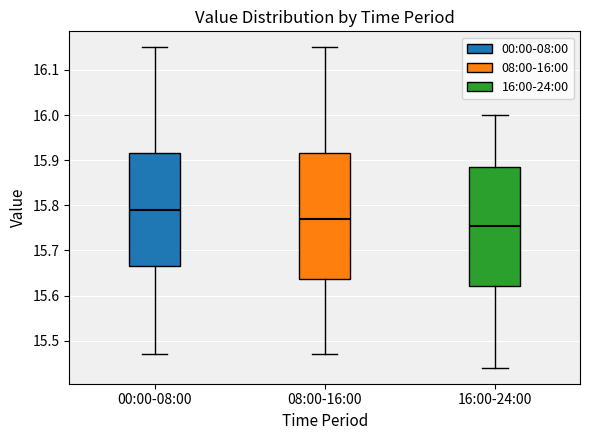

Which box is the tallest, from its lower edge to its upper edge?

08:00-16:00